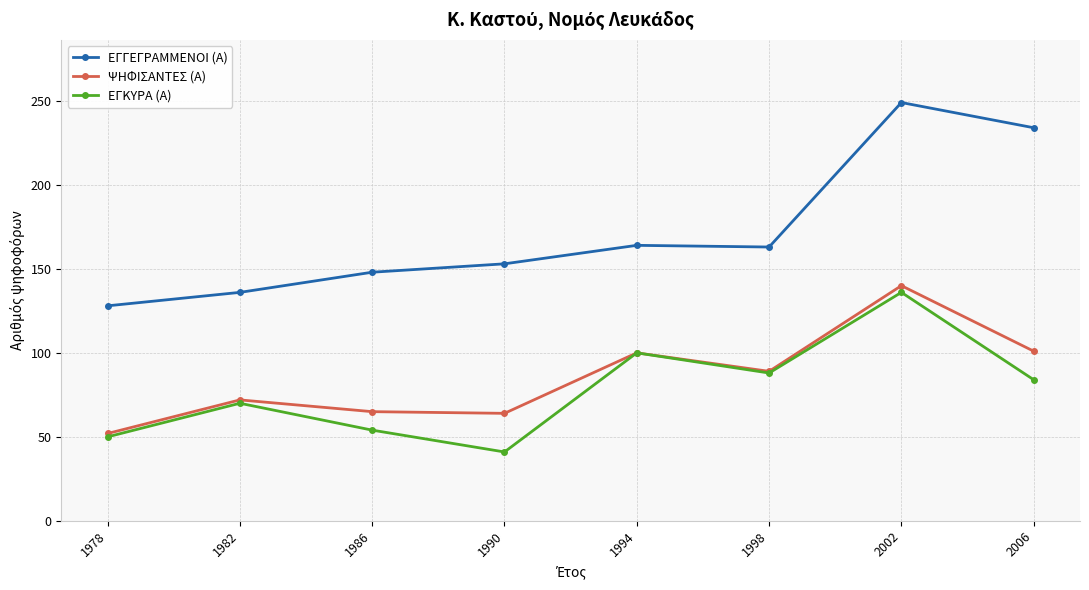

What is the difference between the highest and lowest values at 1994?

64